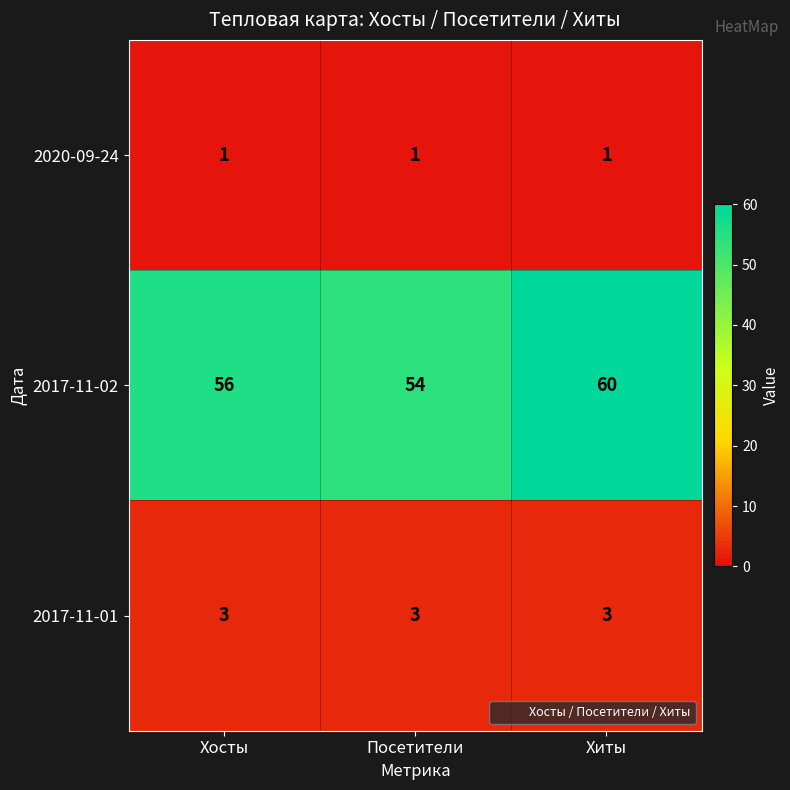

What is the minimum value for 2017-11-02?

54